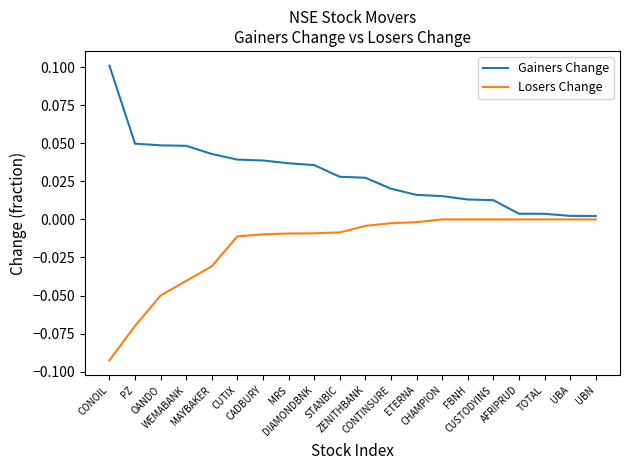

Rank the series by their maximum value, from lowest to highest.

Losers Change, Gainers Change